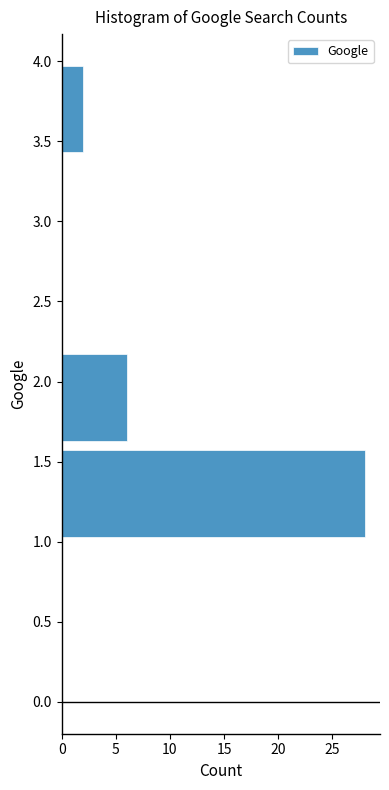

Reading bottom to top, transcribe this chart: for each bar, give the range it covers on the y-axis and its length. The values are not printed on the chart, so give them approximately, as read against the axis.

1.0 to 1.6: 28
1.6 to 2.2: 6
2.2 to 2.8: 0
2.8 to 3.4: 0
3.4 to 4.0: 2